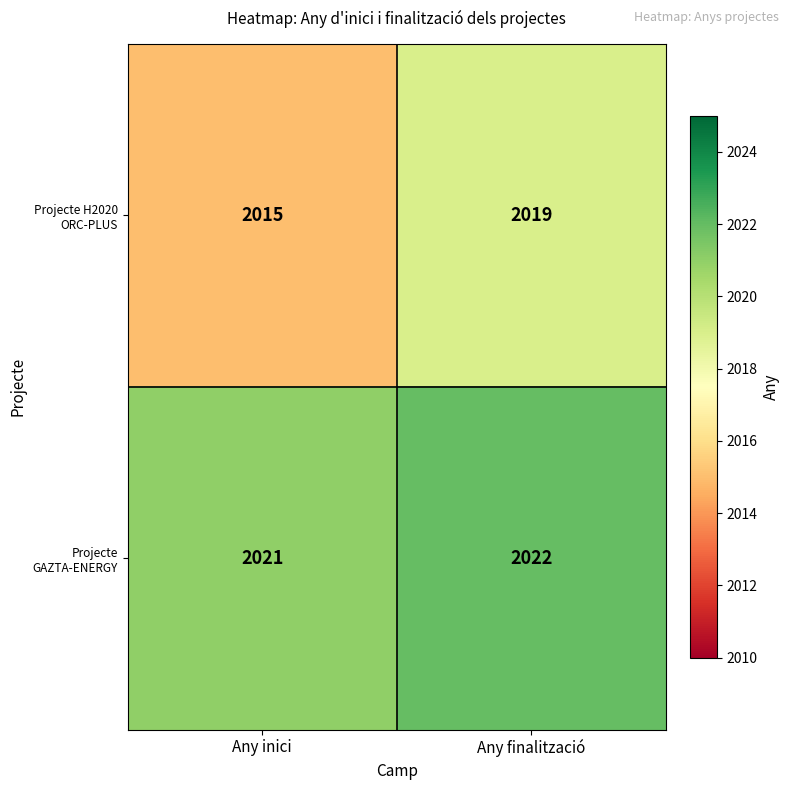

List the series in order of their overall mean, lowest first.

Projecte H2020 ORC-PLUS, Projecte GAZTA-ENERGY